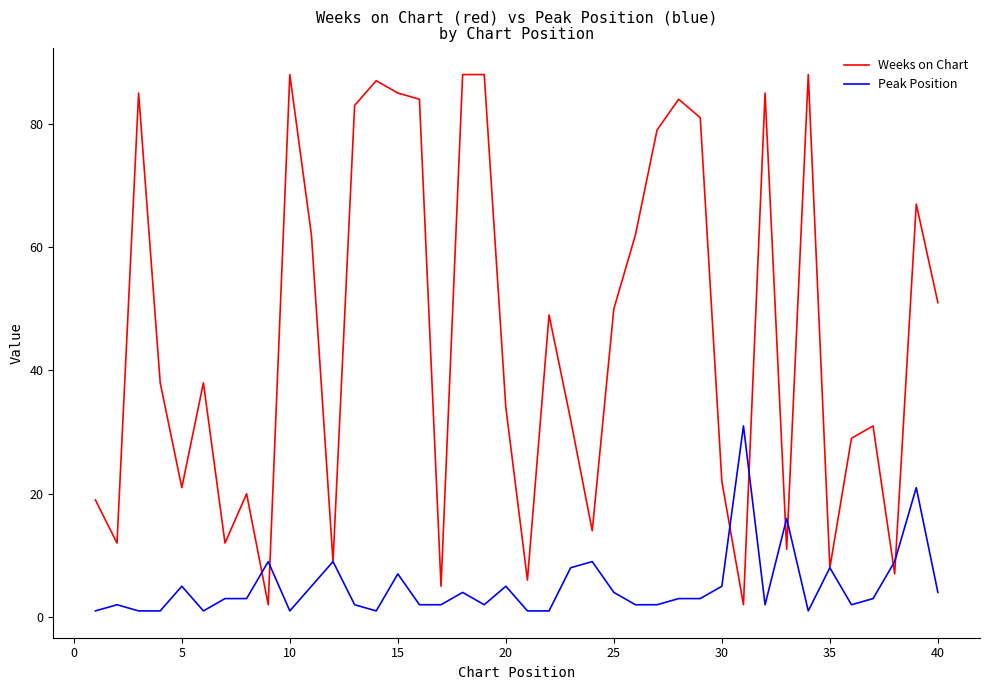

Which series has the largest range (max minus min)?

Weeks on Chart